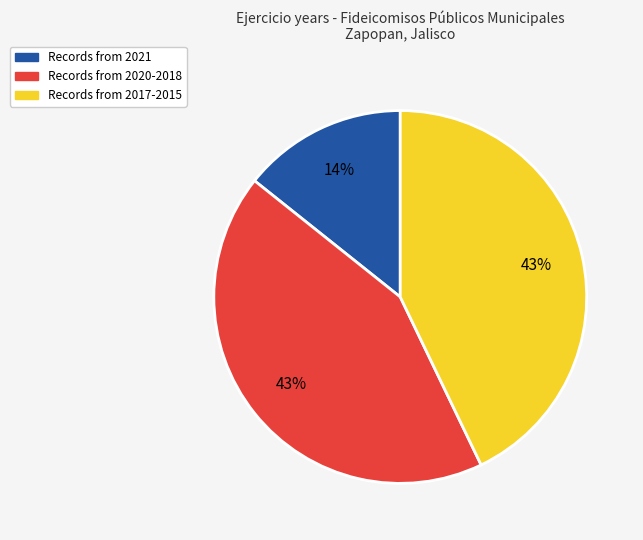

To the nearest percent, what is the difference between the largest and smallest slice percentages?

29%